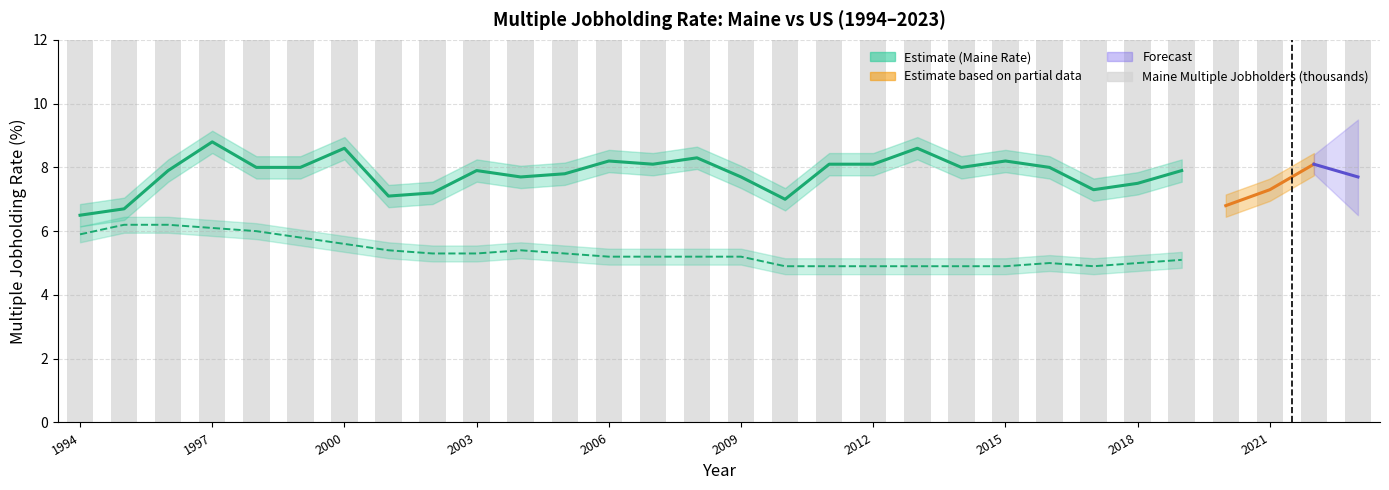

How many values exceed 52?

12